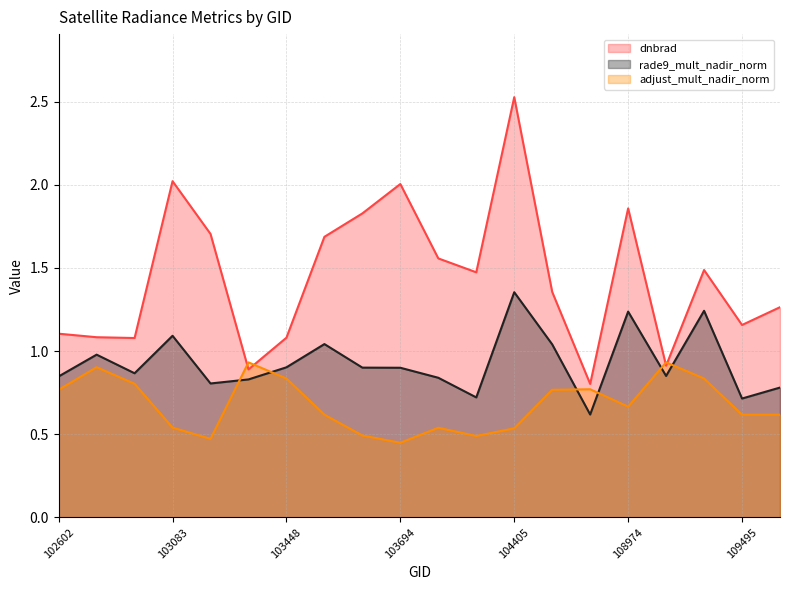

In dnbrad, how many points are lower than both neighbors (excluding endpoints)?

6